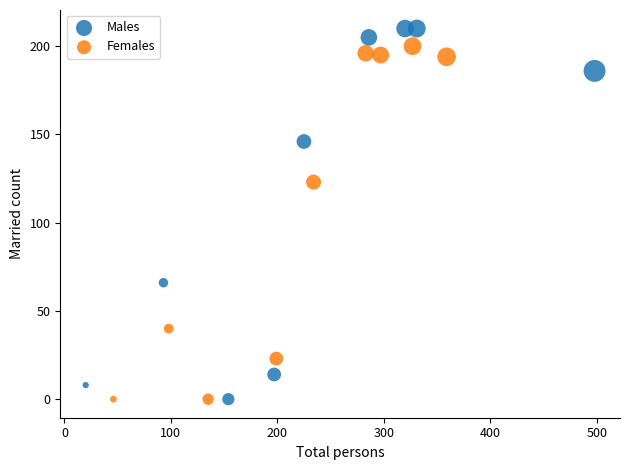

Which series contains the highest Y value?

Males